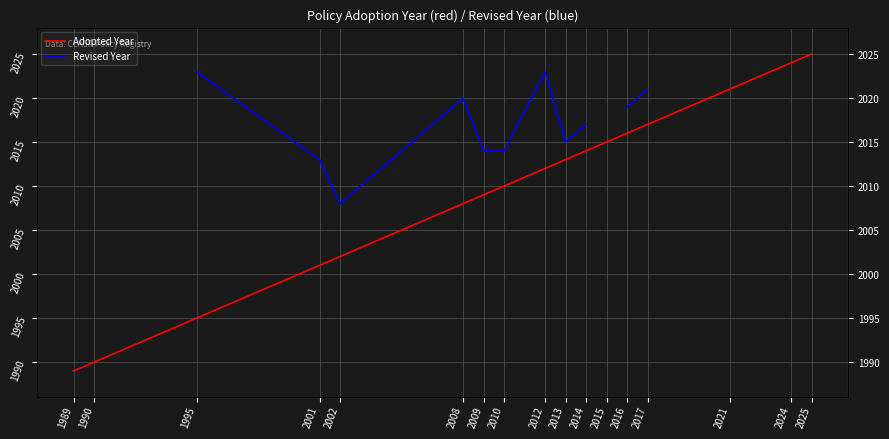

What is the spread (max minus min) of values at 1995?

28.0